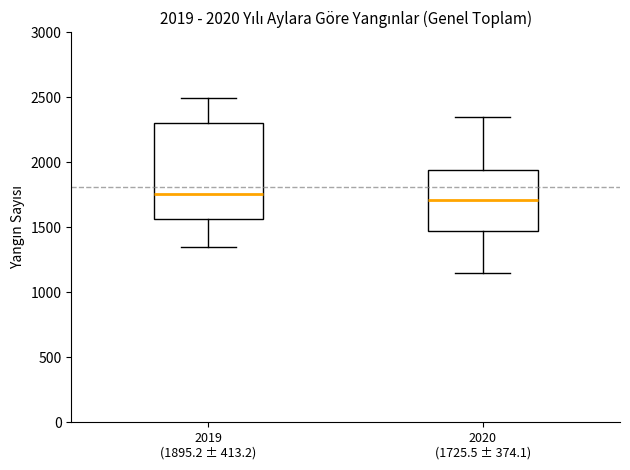

Comparing the boxes themselves (not the whiskers), which one is the tallest?

2019 (1895.2 ± 413.2)